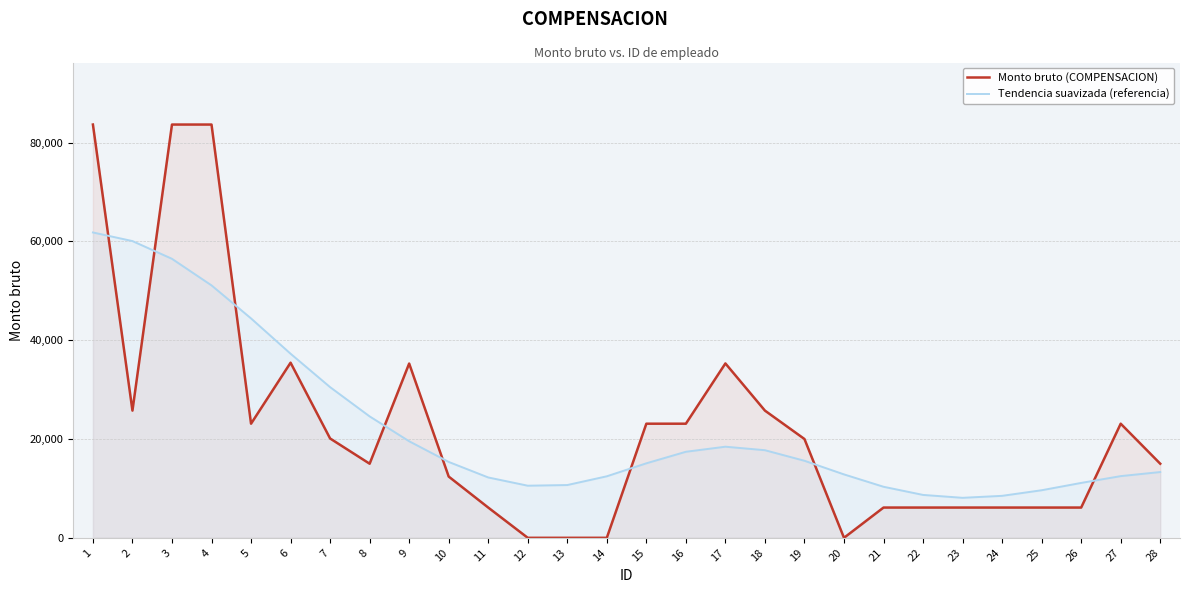

Where is Monto bruto (COMPENSACION) nearest to the value 41829?

6